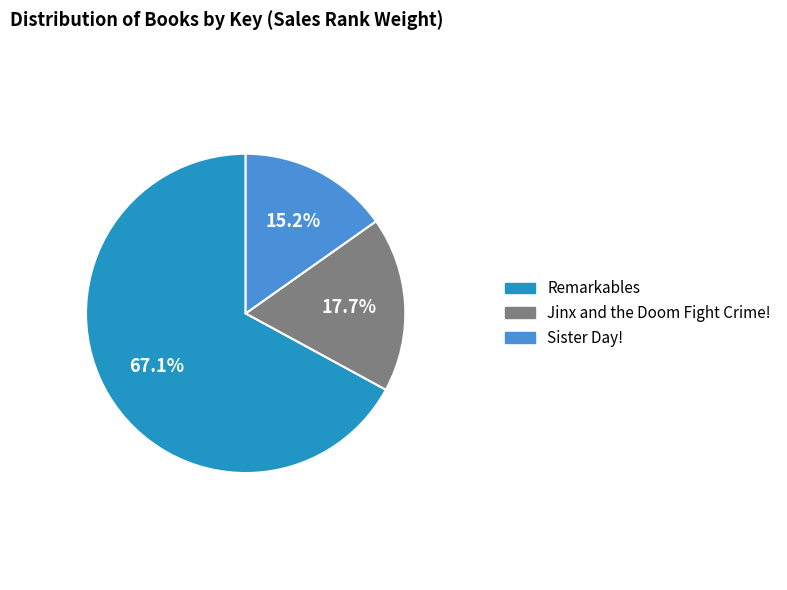

How many slices are in this pie chart?

3